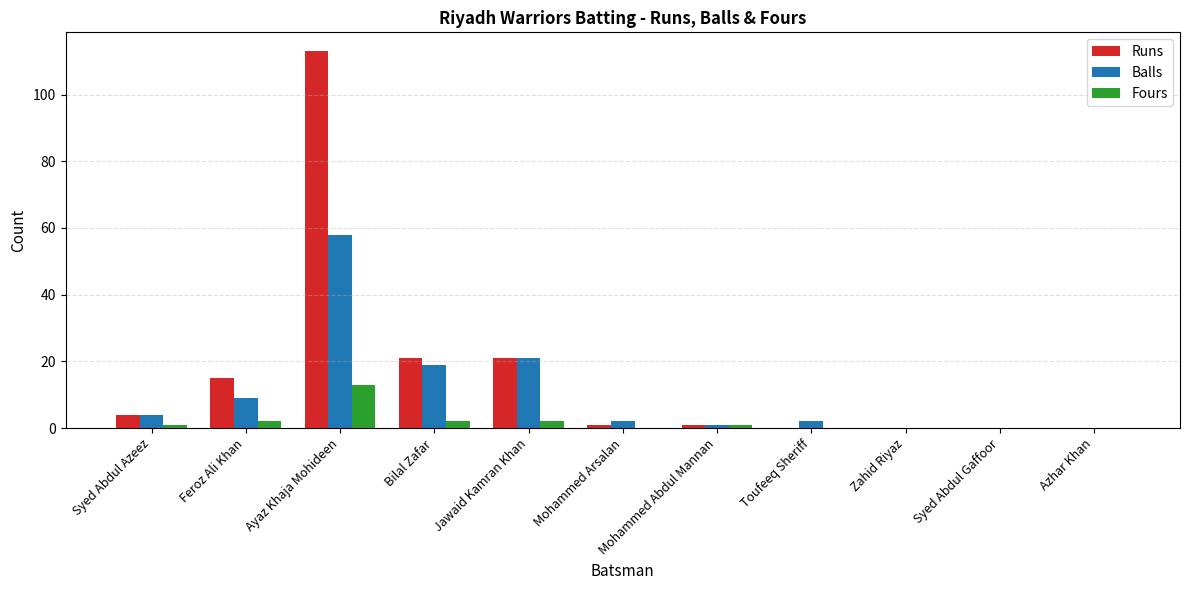

Between Feroz Ali Khan and Bilal Zafar, which series saw the biggest shift?

Balls